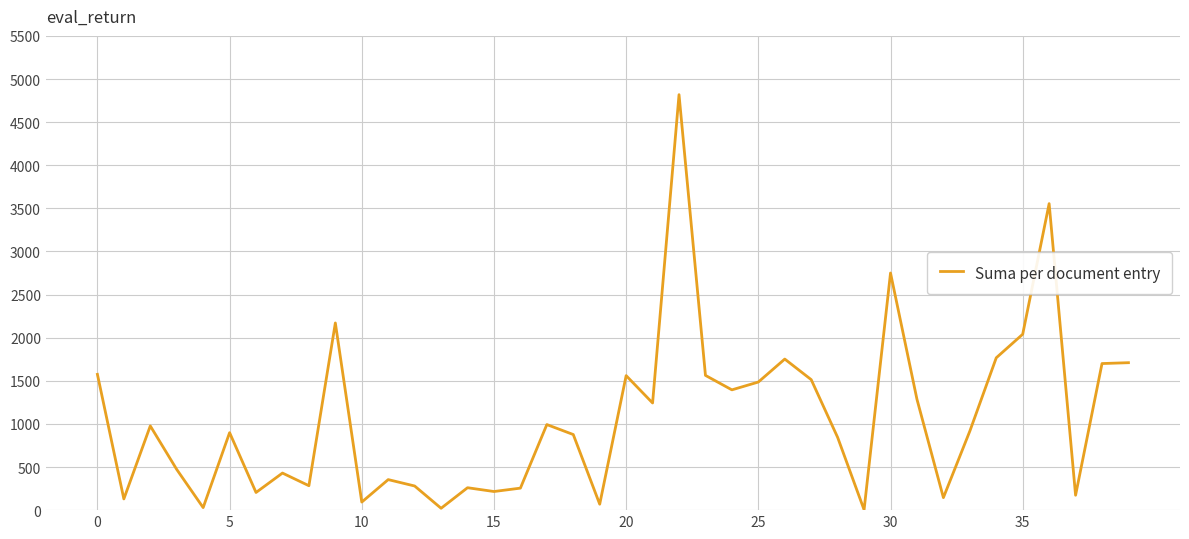

What is the difference between the maximum and minimum values?

4814.2